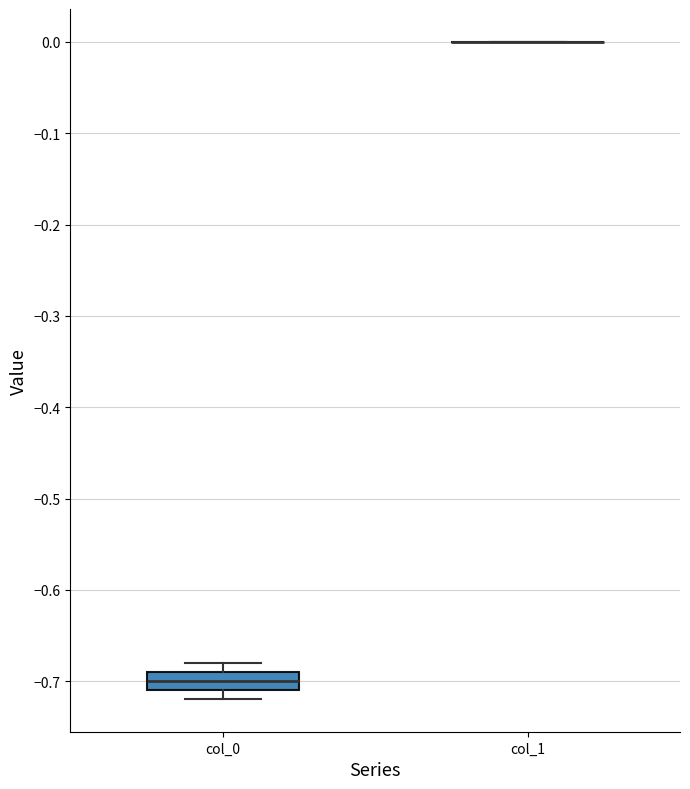

Reading left to right, read every box against the y-axis: the position of its median line, the range the box covers, and the ends of its whiskers. The values are not printed on the chart, so give them approximately, as read against the axis.

col_0: median -0.70, box -0.71 to -0.69, whiskers -0.72 to -0.68
col_1: box collapsed to a line at 0.00, whiskers 0.00 to 0.00